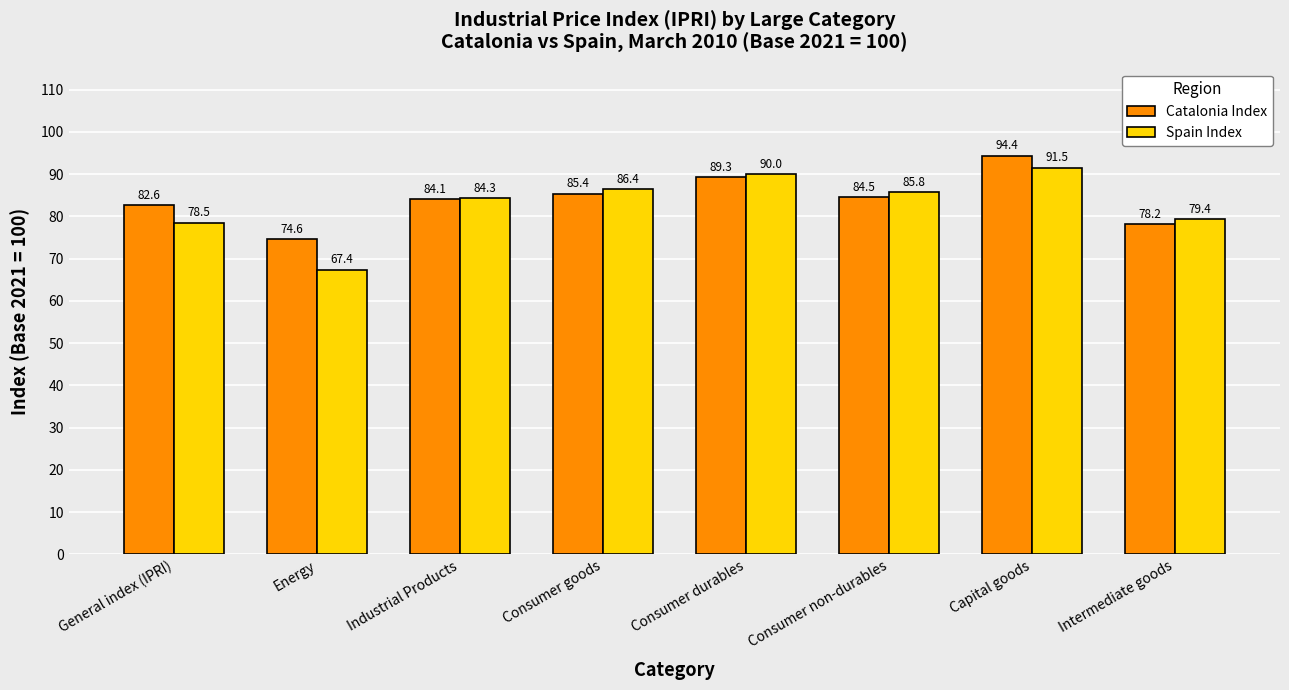

At which label is Catalonia Index closest to 84?

Industrial Products